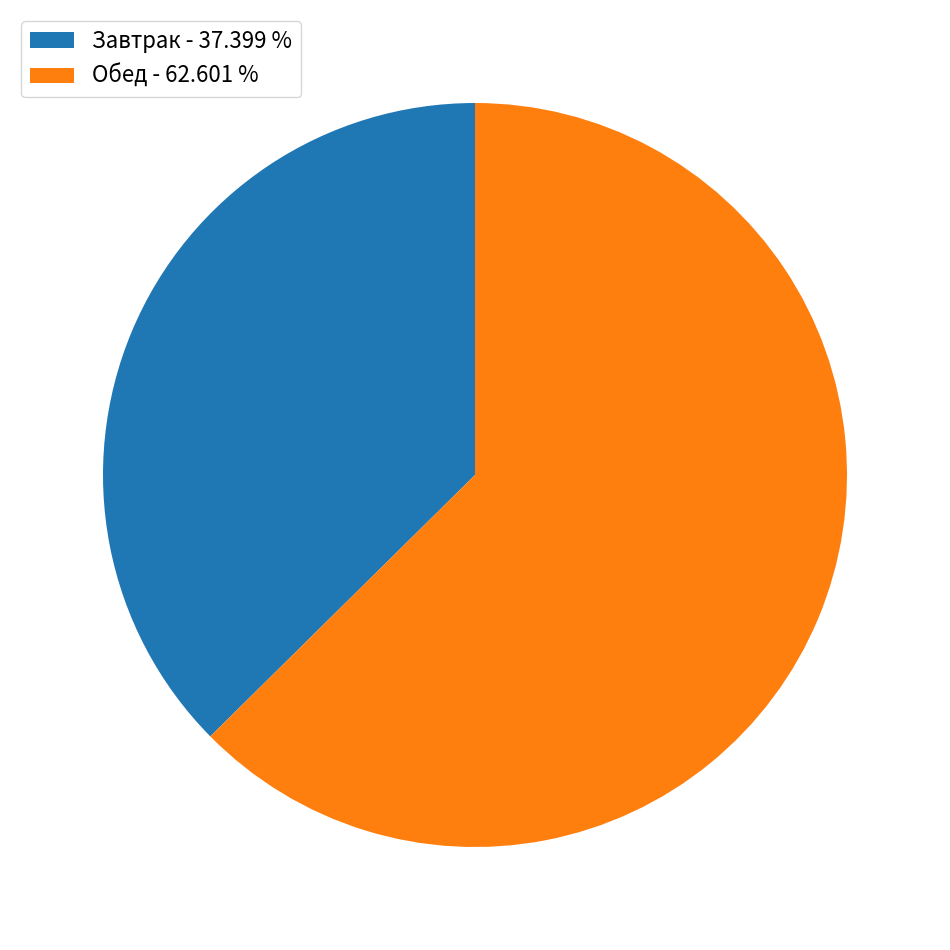

Which slice is the largest?

Обед - 62.601 %